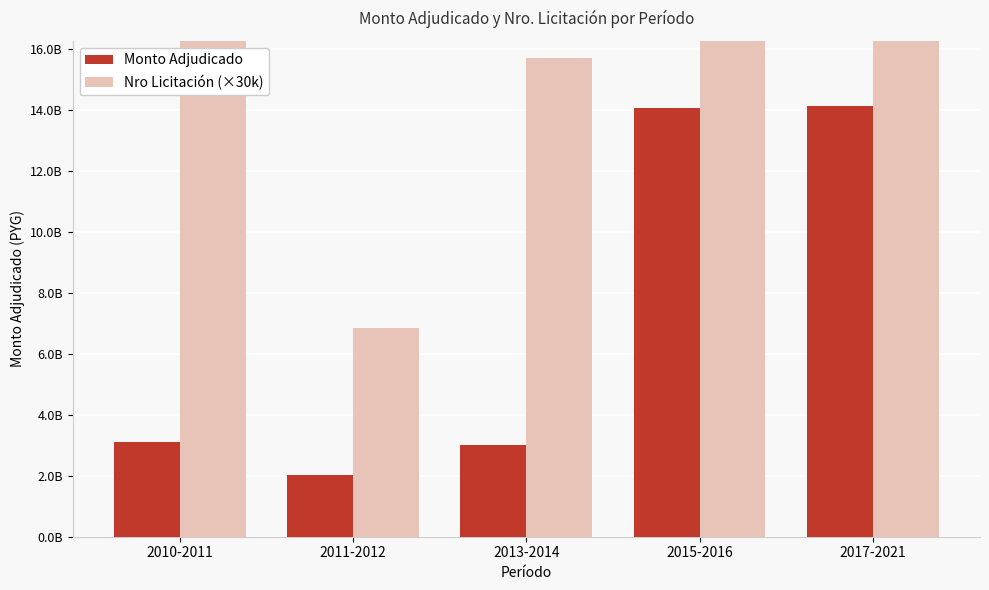

At which label does Nro Licitación (×30k) reach its peak?

2017-2021